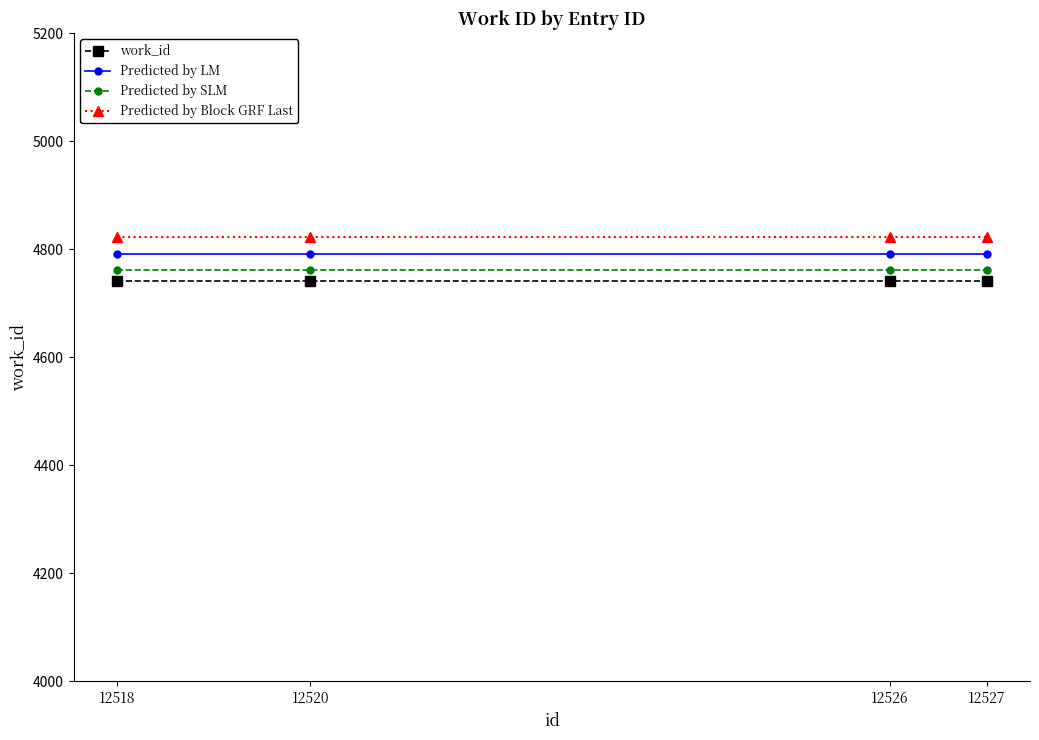

Does the chart have visible grid lines?

No